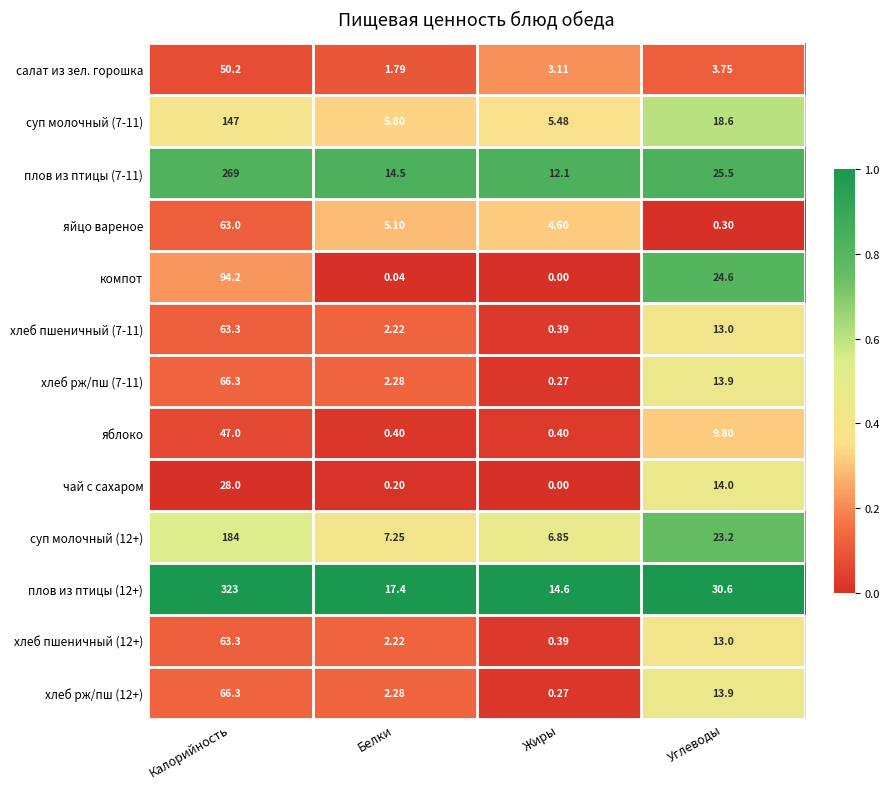

Which series has the widest spread of values?

плов из птицы (12+)